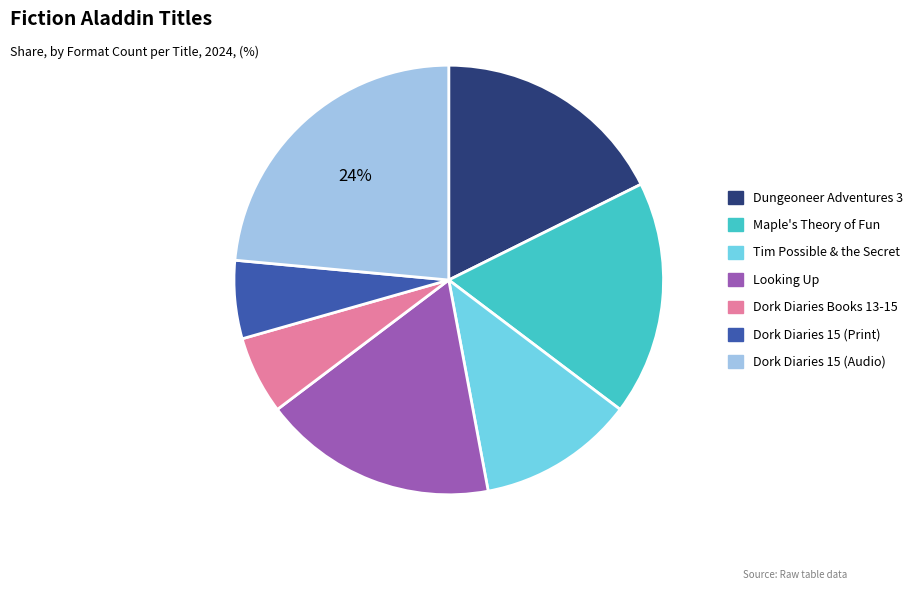

To the nearest percent, what portion does Maple's Theory of Fun represent?

18%